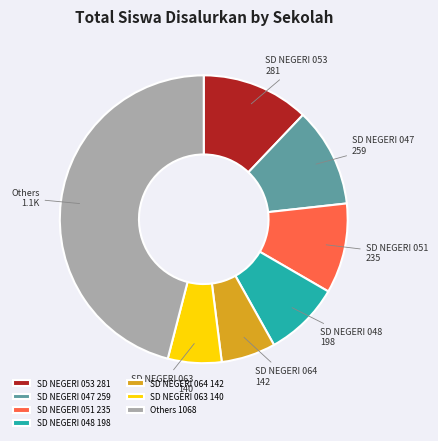

Does SD NEGERI 048 represent more than half of the total?

No